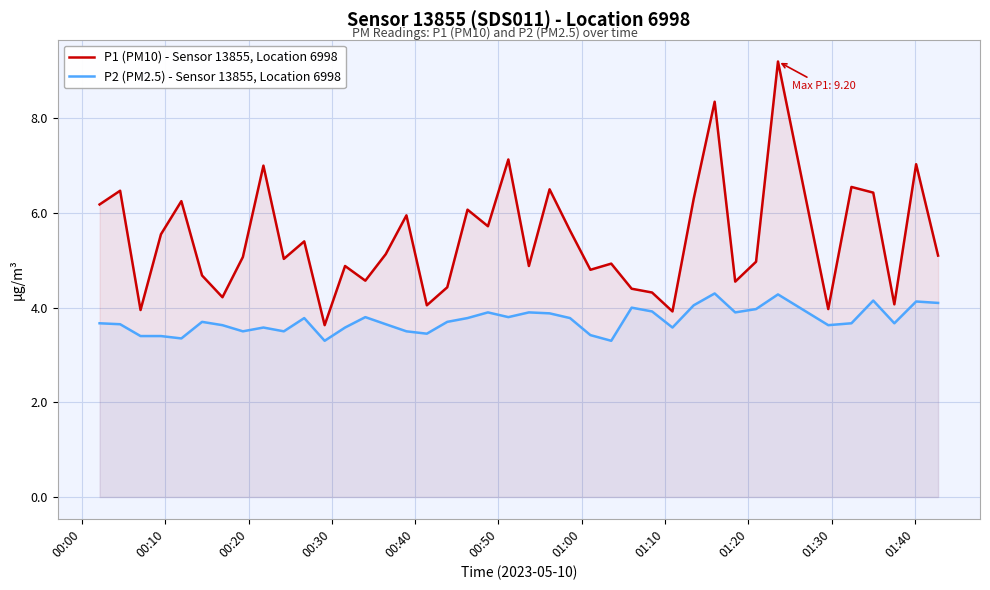

What is the value of the P2 (PM2.5) - Sensor 13855, Location 6998 point at the 31st from the left?

4.3